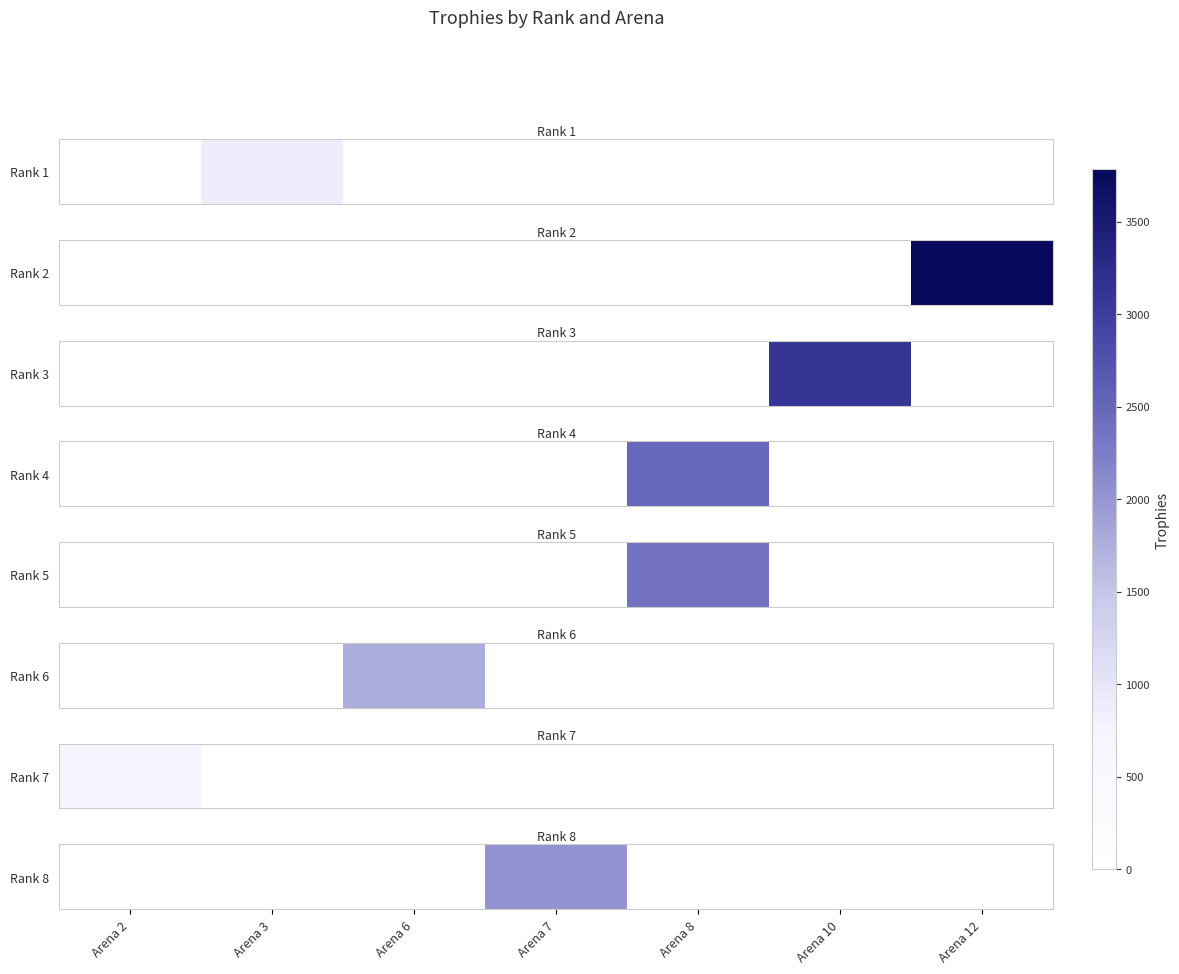

The value at Arena 12 is 0. True or false?

True